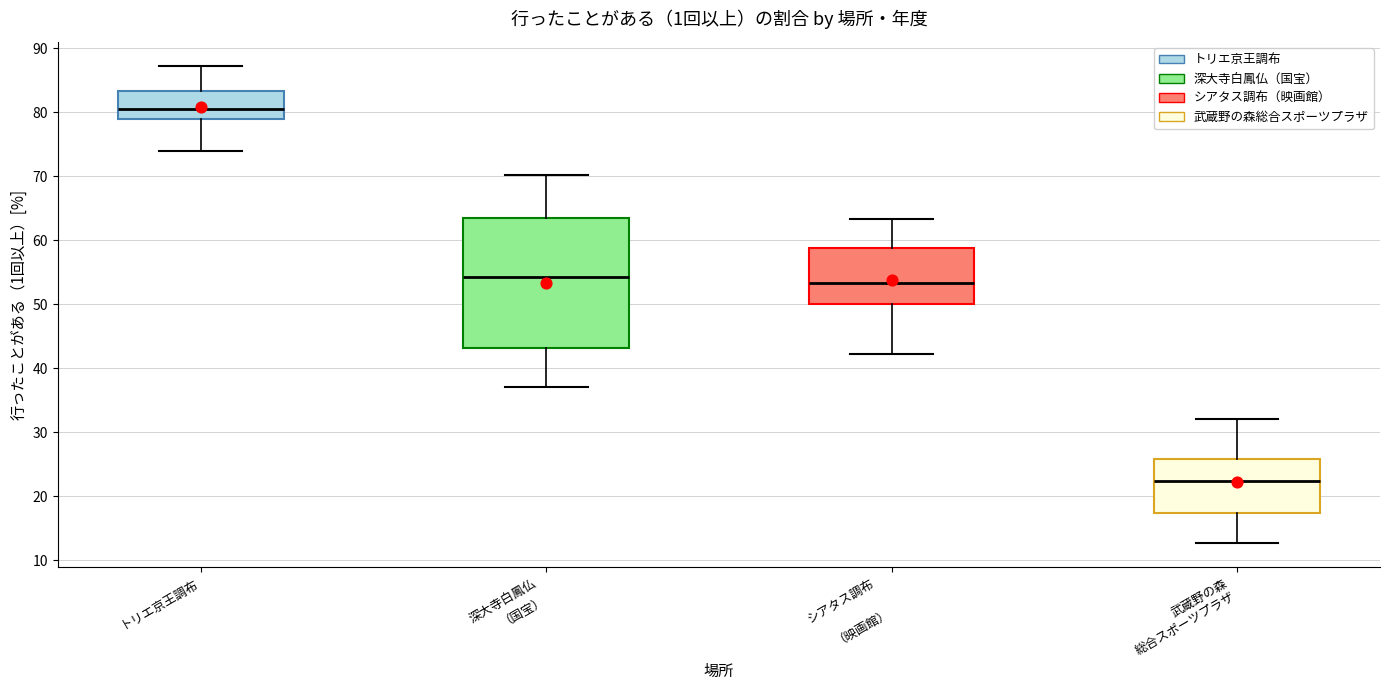

Which box's median line is the highest?

トリエ京王調布